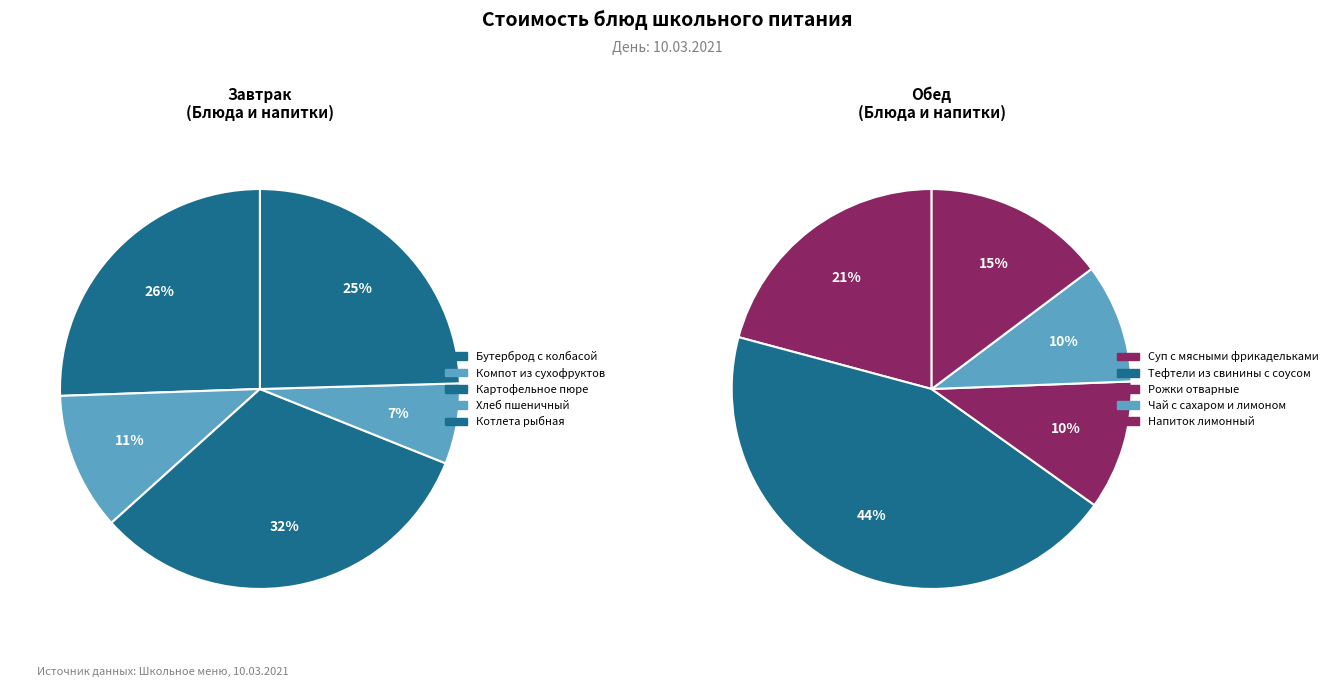

Which series has the widest spread of values?

Обед